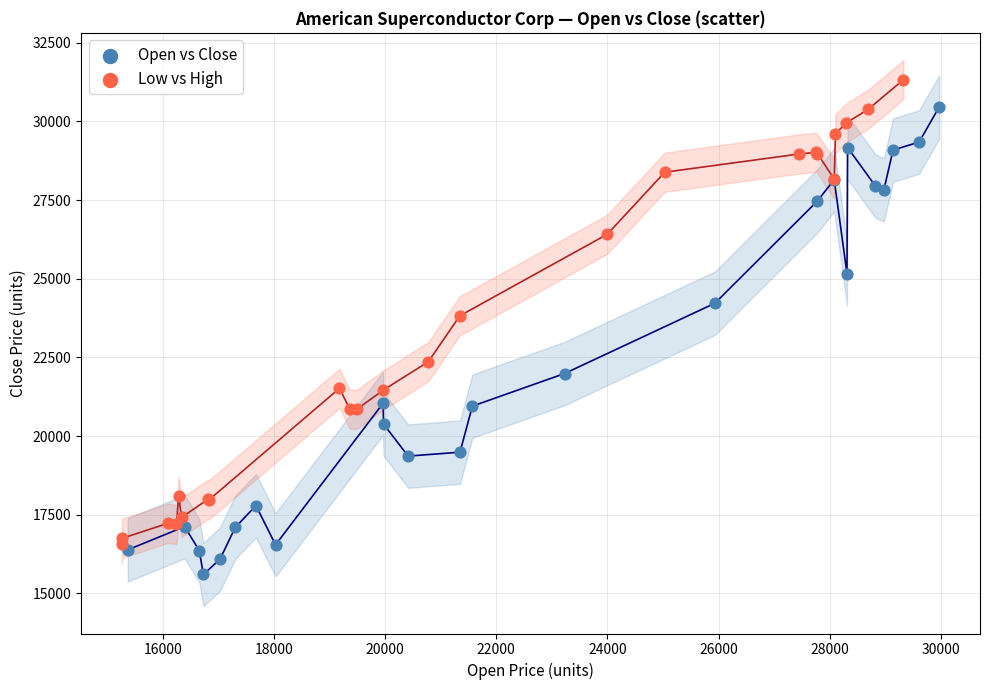

Which series contains the highest Y value?

Low vs High